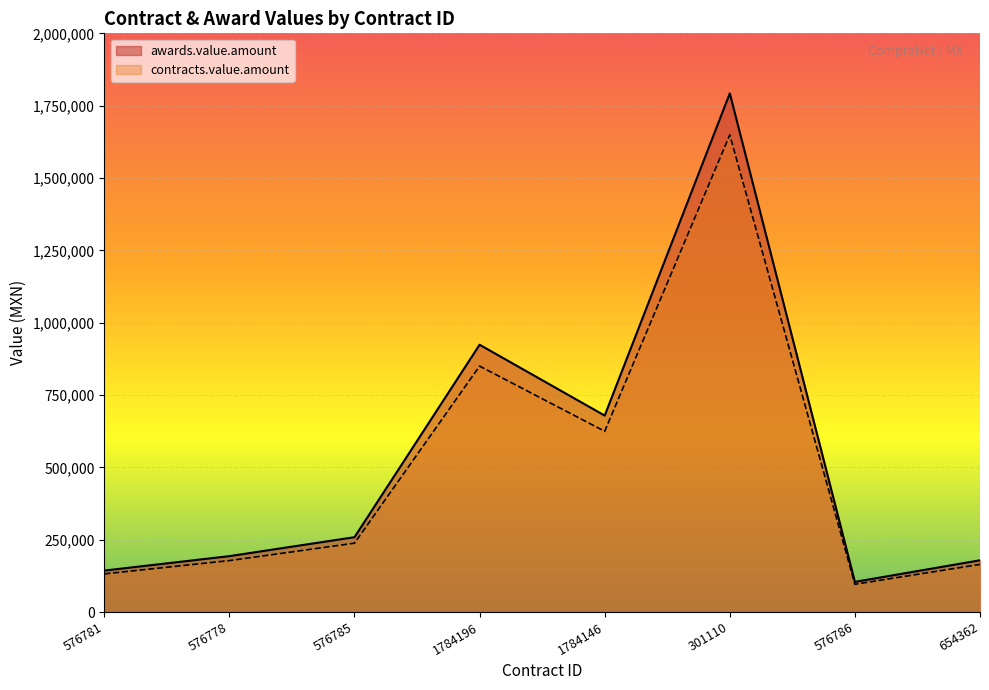

True or false: contracts.value.amount has a value of 237957.0 at 576785.

True